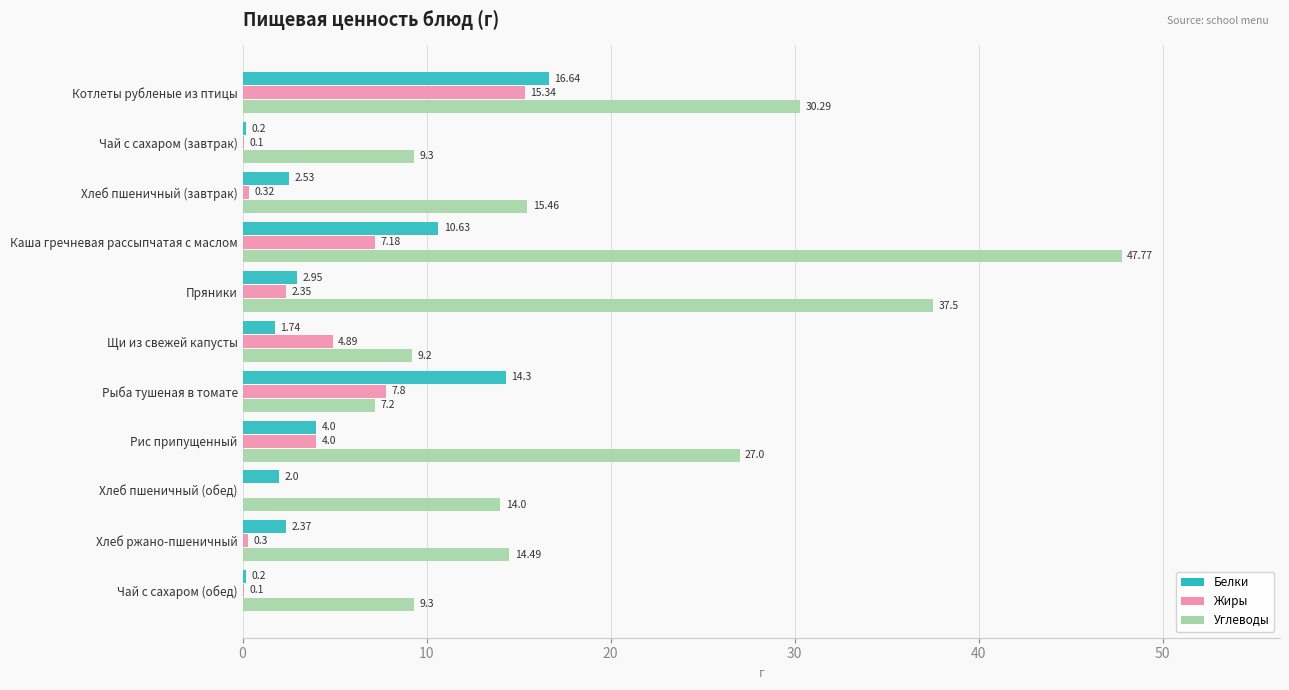

What is the average value of the Жиры series?

3.9